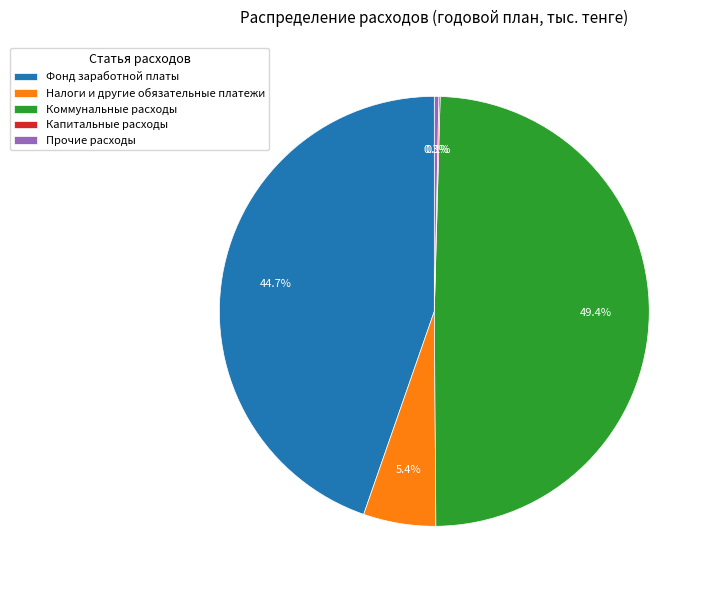

Which has a higher value, Коммунальные расходы or Прочие расходы?

Коммунальные расходы